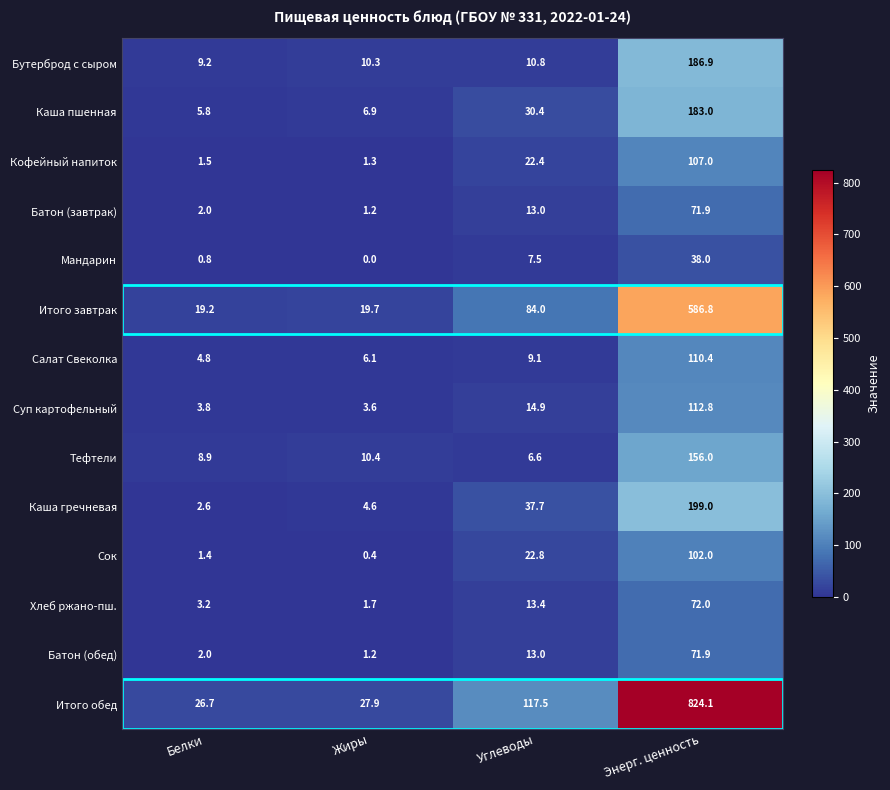

What is the sum of all Бутерброд с сыром values?

217.2